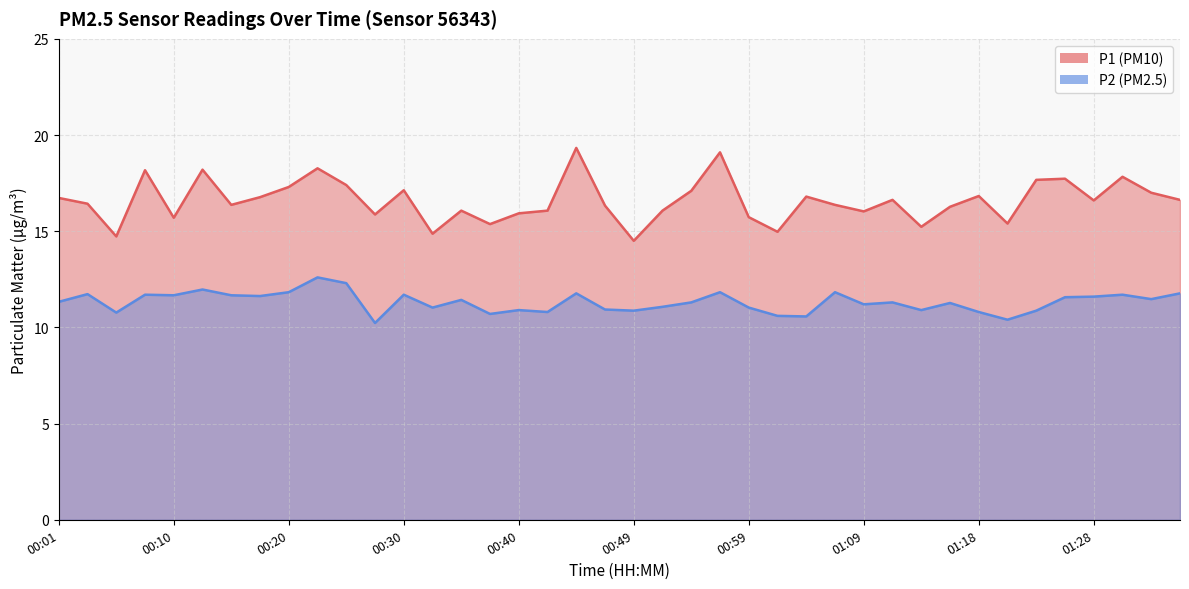

True or false: P1 has more than 1 points higher than both neighbors.

True